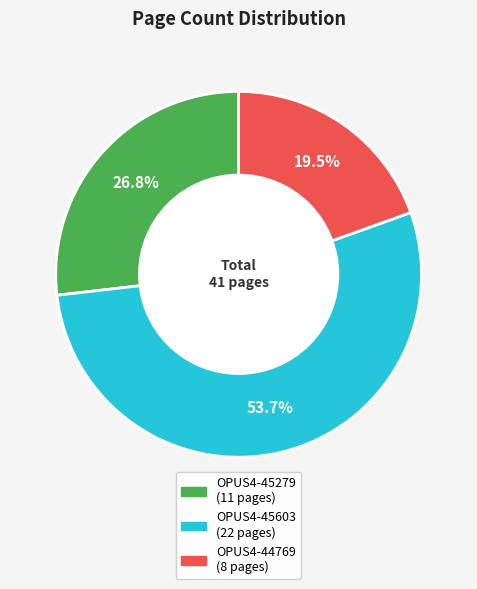

Which category has the biggest portion of the pie?

OPUS4-45603